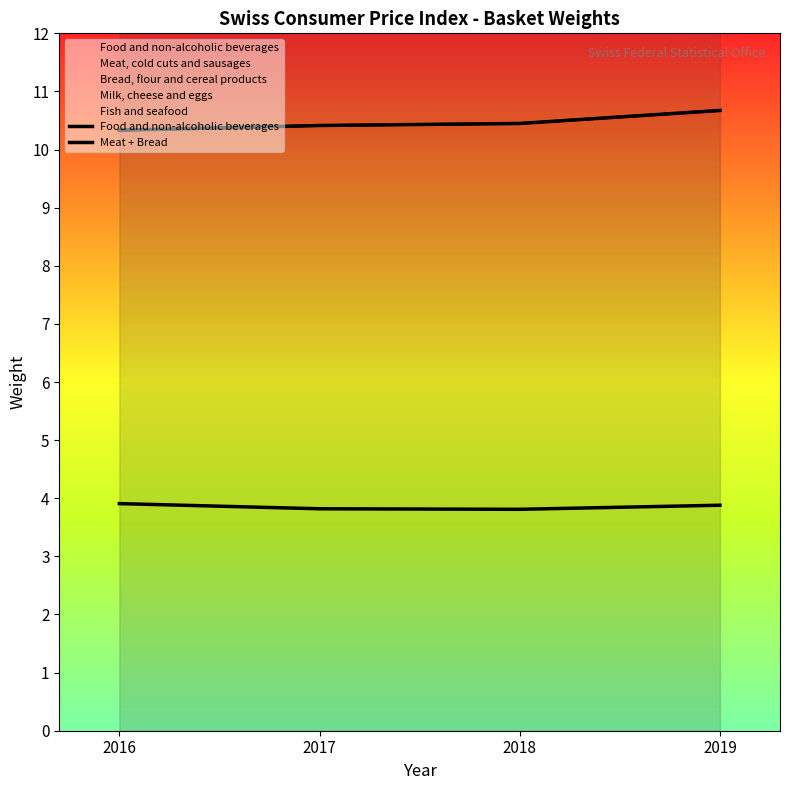

Rank the series at 2017 from highest to lowest value.

Food and non-alcoholic beverages, Meat + Bread